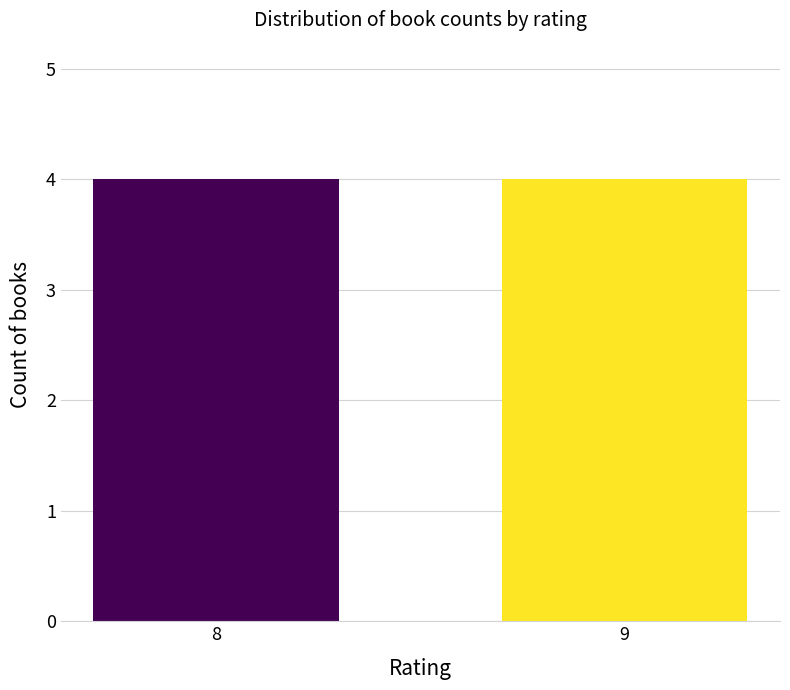

The value at 8 is 458. True or false?

False